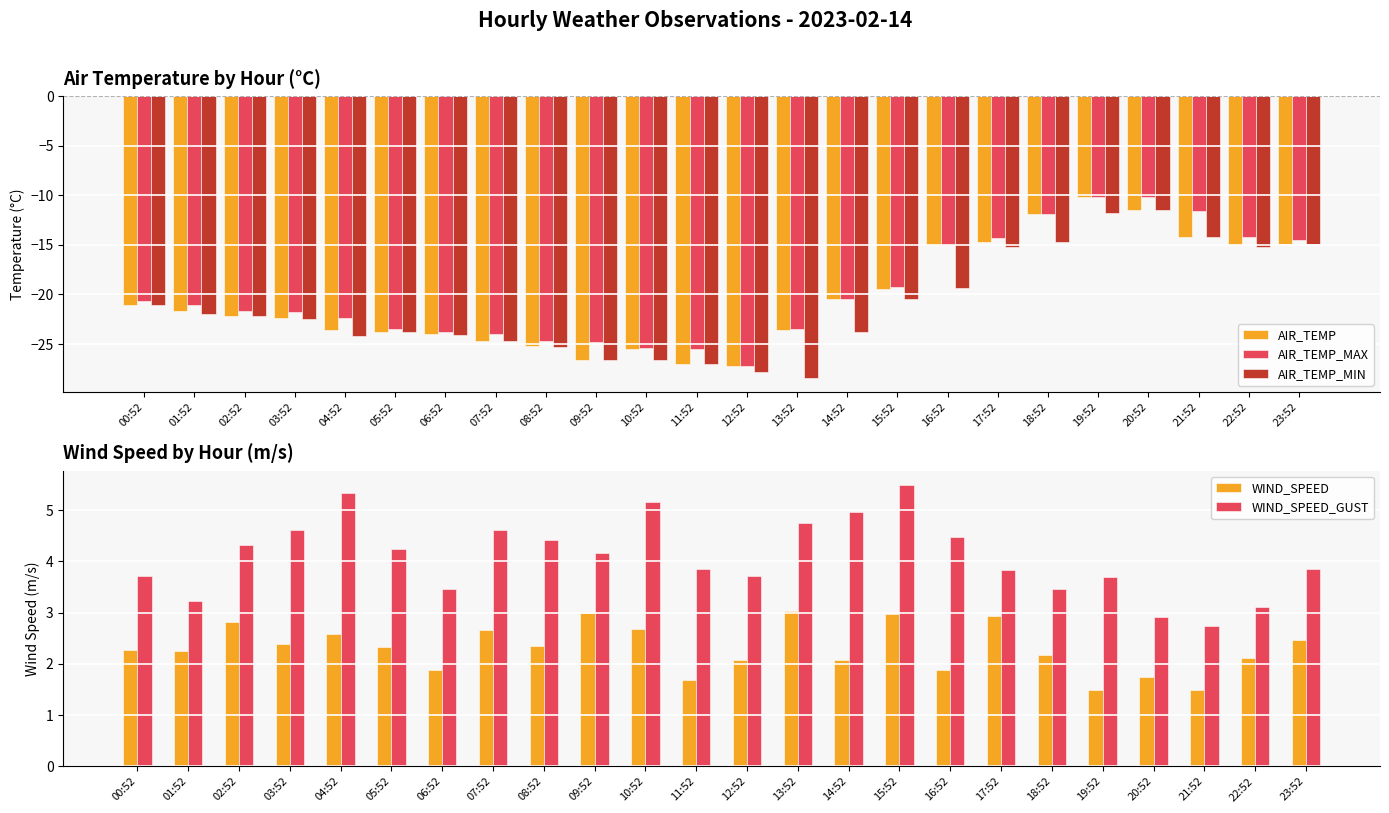

How many series are shown in this chart?

5